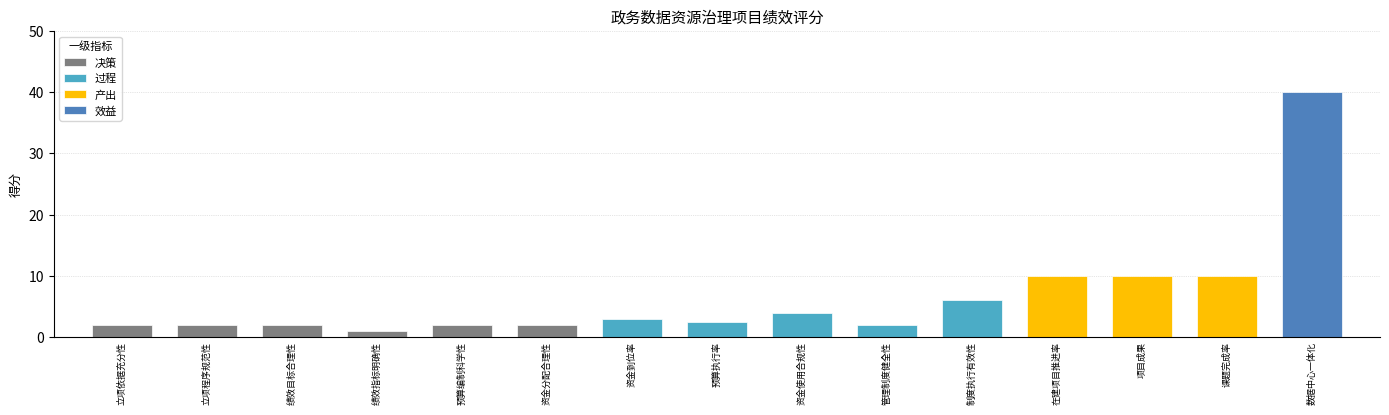

What position from the left is 立项程序规范性?

2